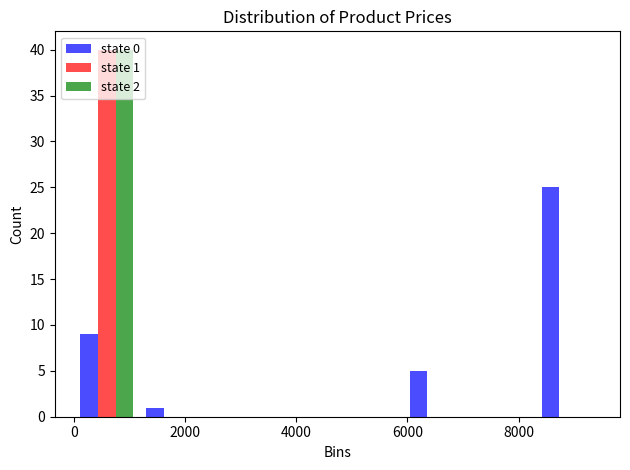

In the state 1 series, which range on the x-axis has the tallest bar?

0 to 1200